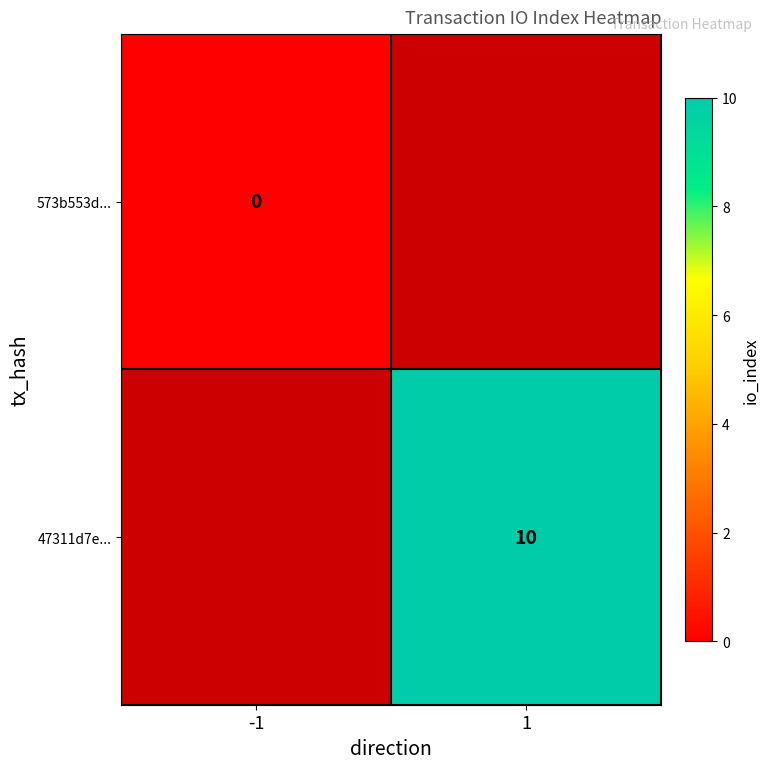

Count the number of categories in the chart.

2